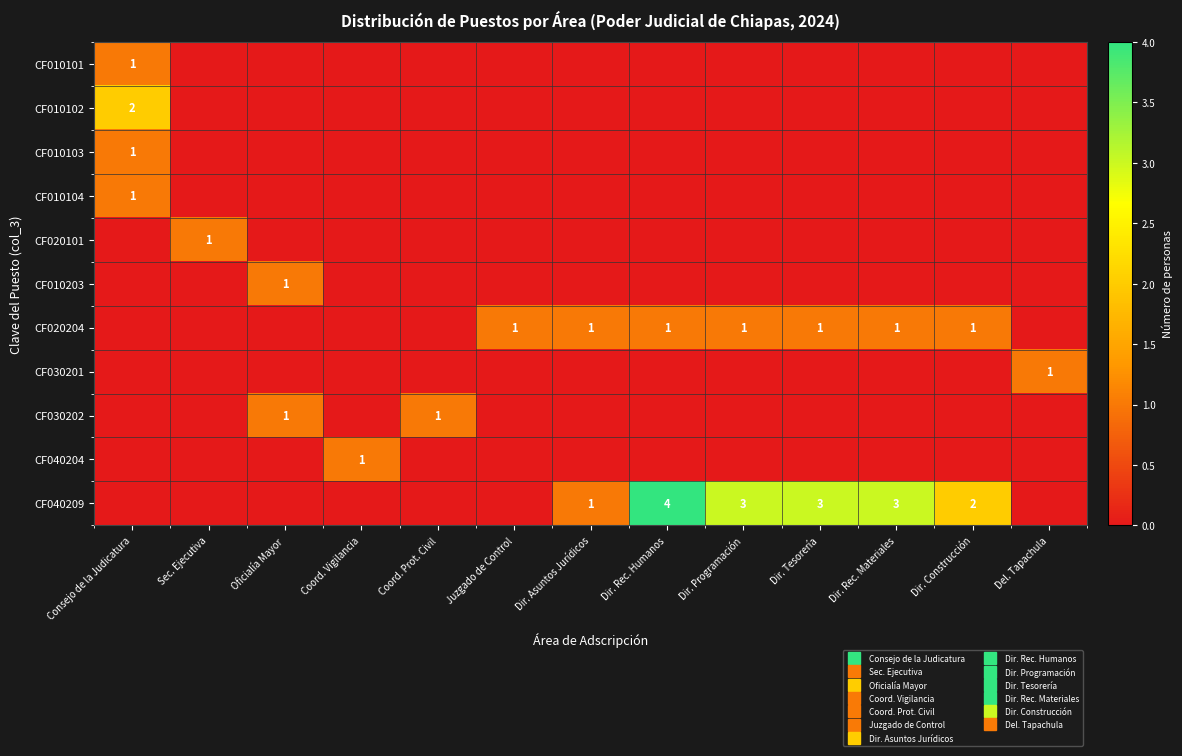

At how many categories does at least one series exceed 0?

13